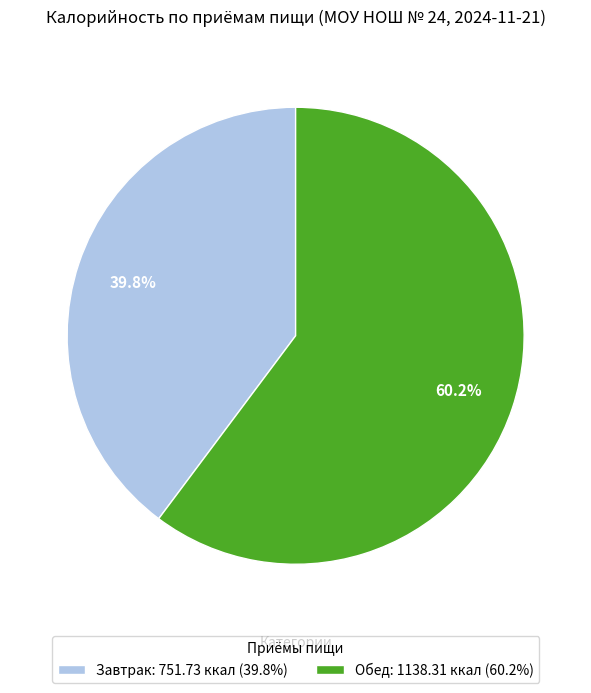

Does Завтрак account for over 50% of the chart?

No